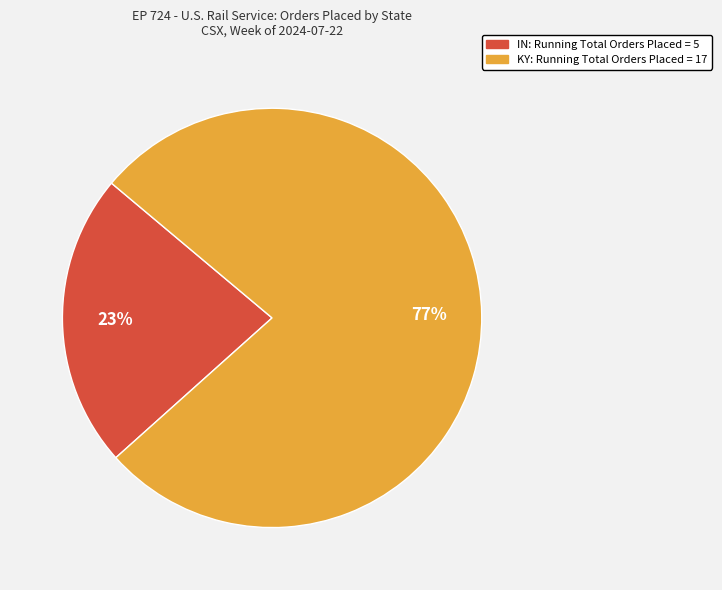

To the nearest percent, what is the average slice percentage?

50%